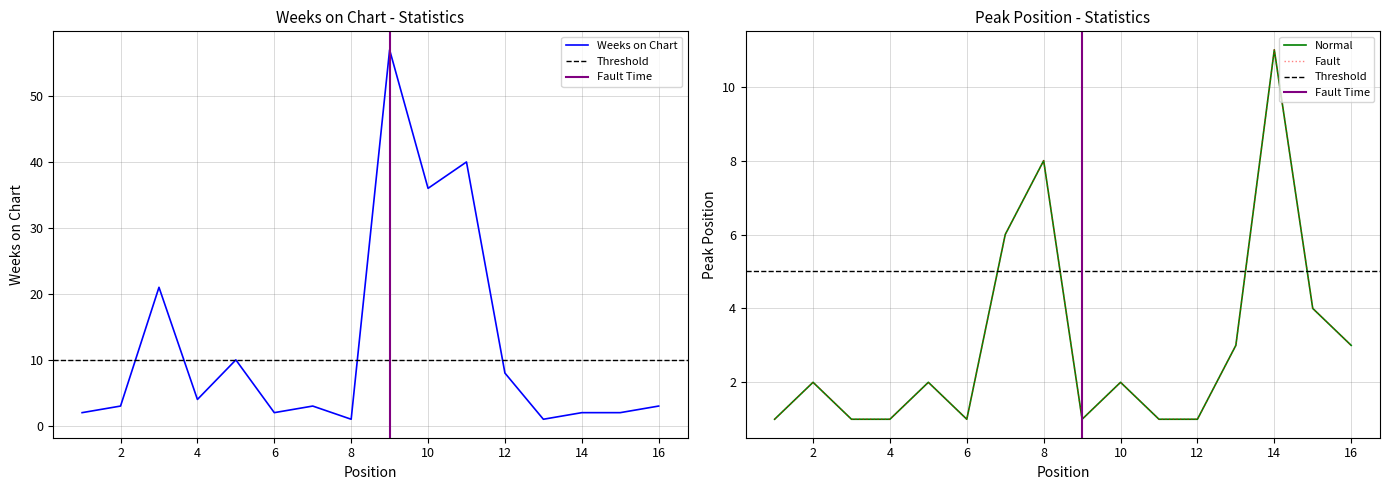

How many times do Peak Position and Weeks on Chart cross each other?

3